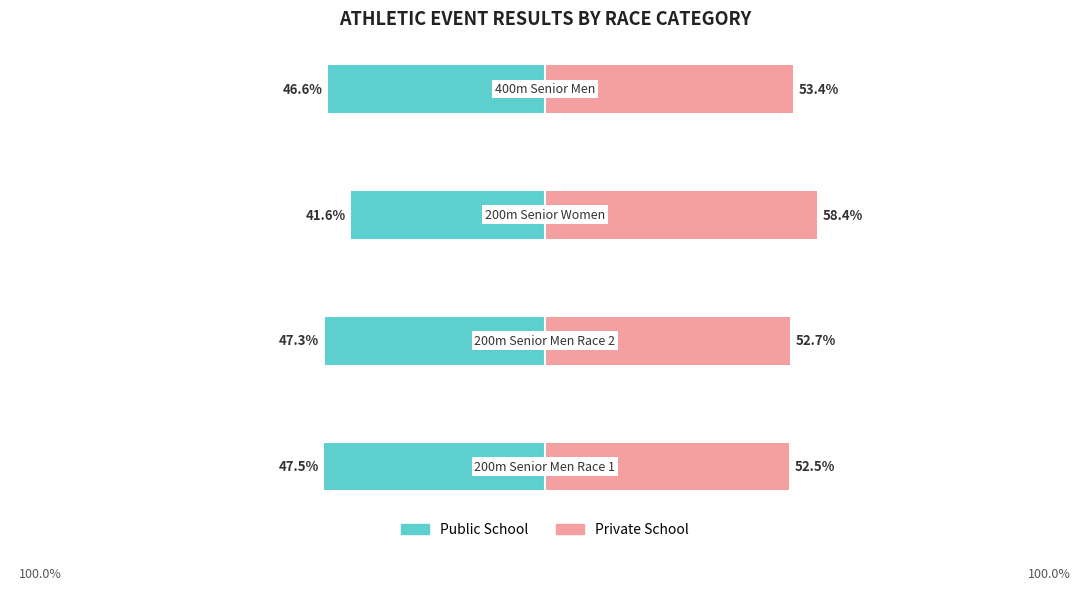

Rank the series at 2 from highest to lowest value.

Private School, Public School